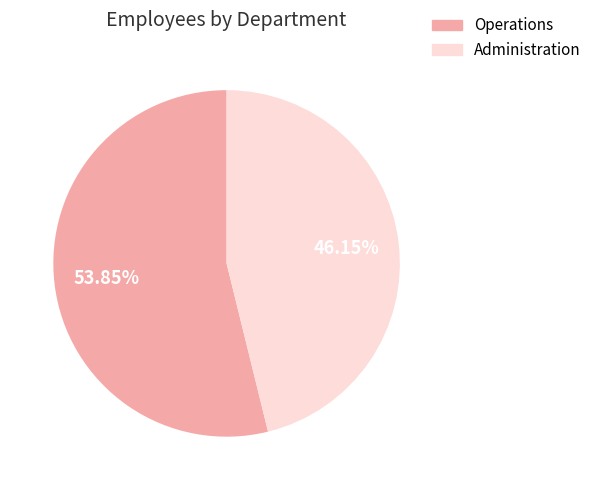

Is it true that Administration is 46% of the pie?

True